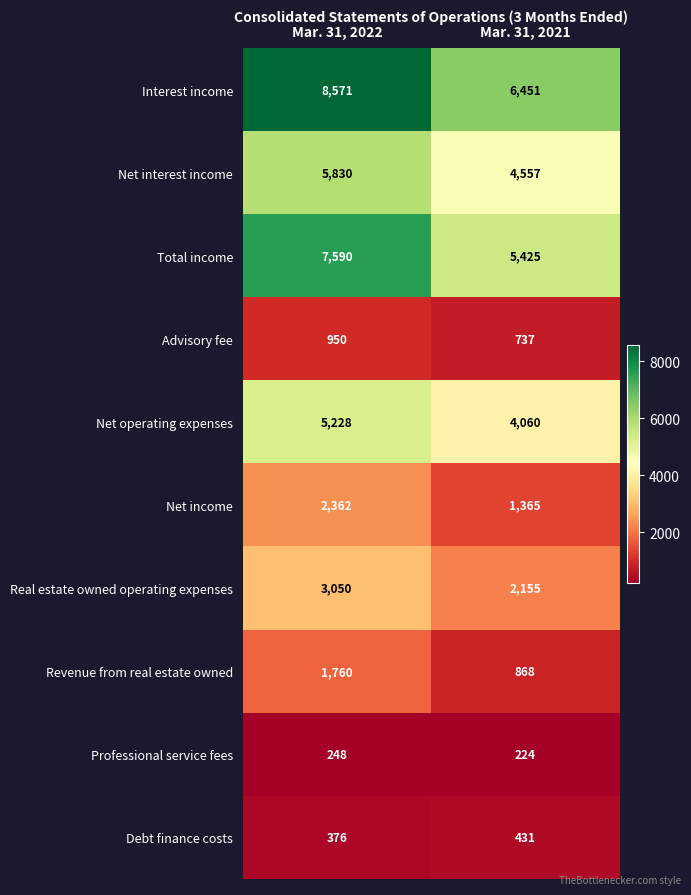

What is the greatest value displayed?

8571